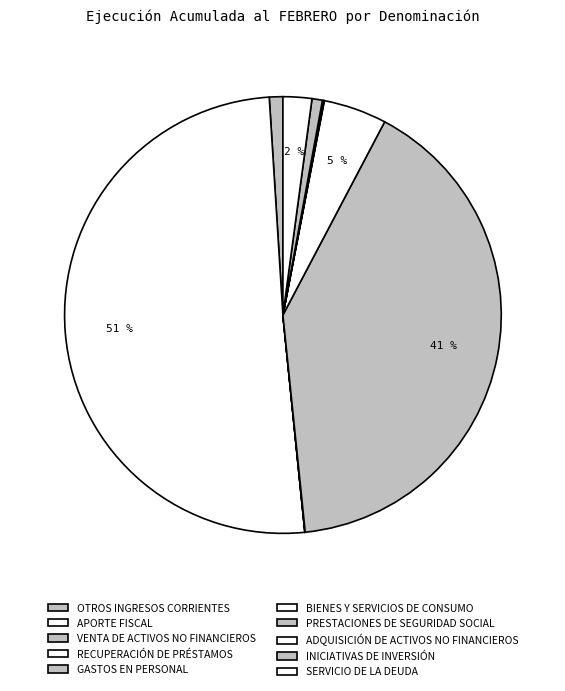

Is it true that GASTOS EN PERSONAL is 28% of the pie?

False